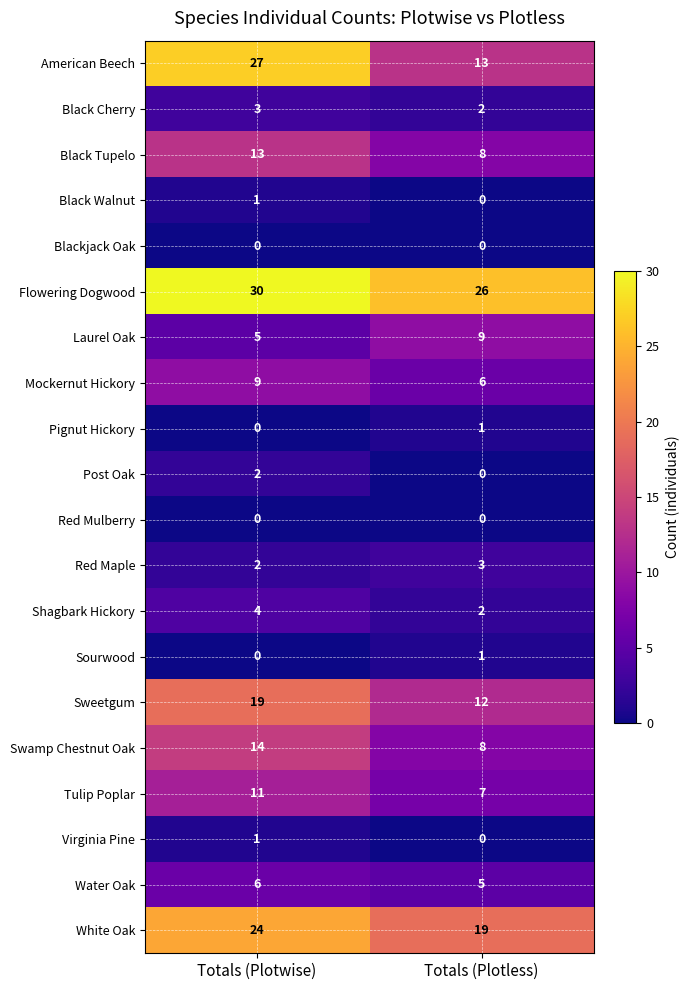

Which series has the widest spread of values?

American Beech